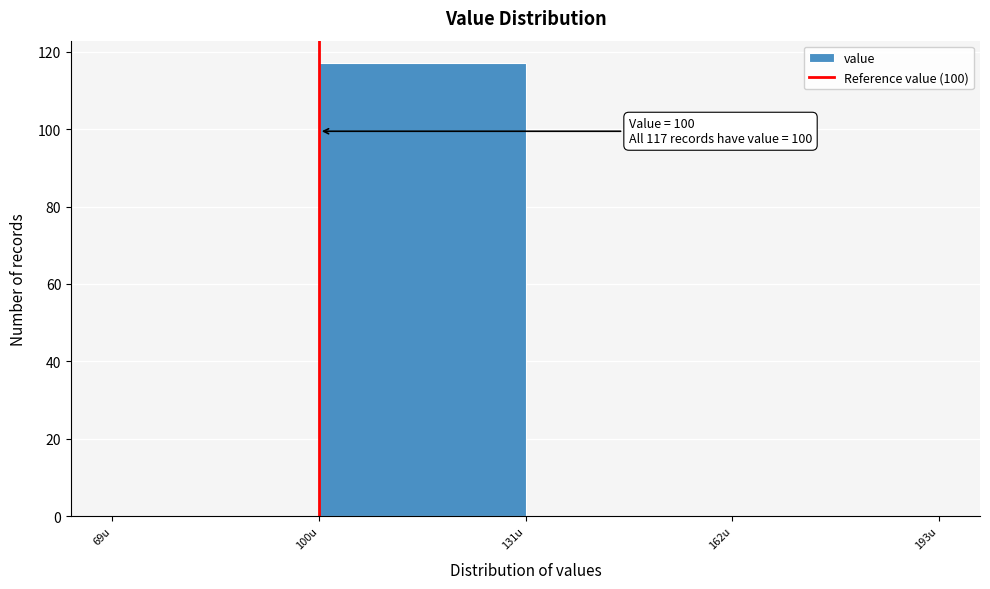

Over which range of the x-axis is the bar tallest?

100 to 131